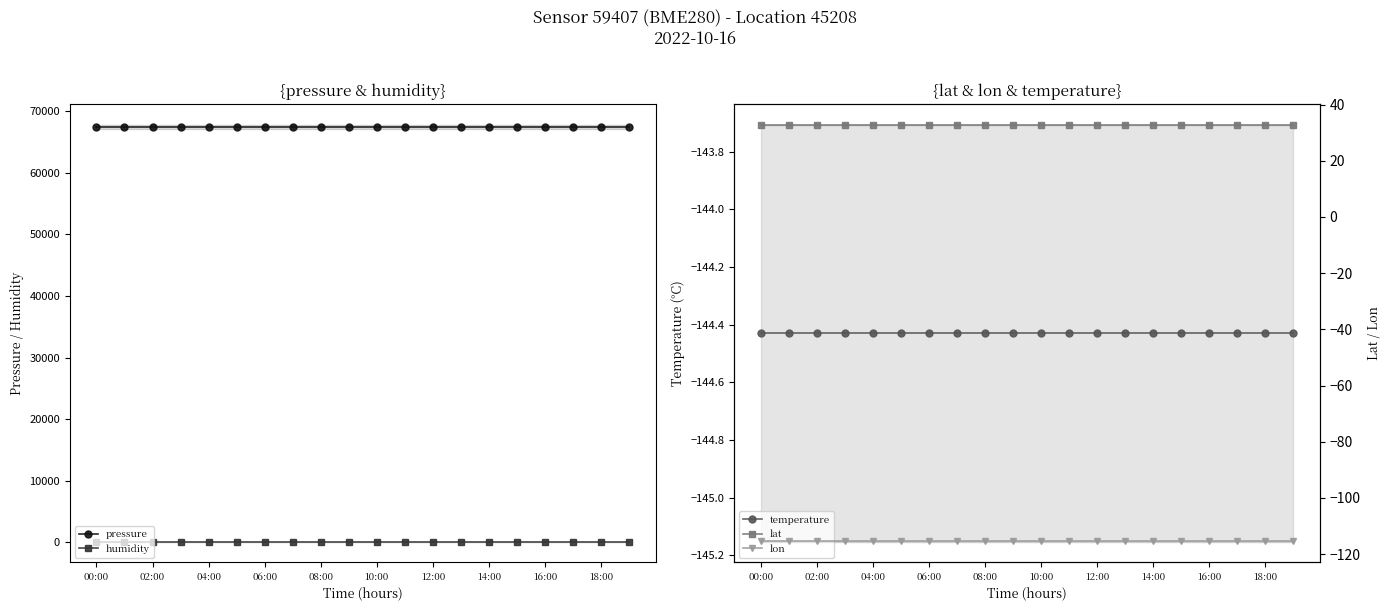

At which category is the sum across all series the highest?

00:00